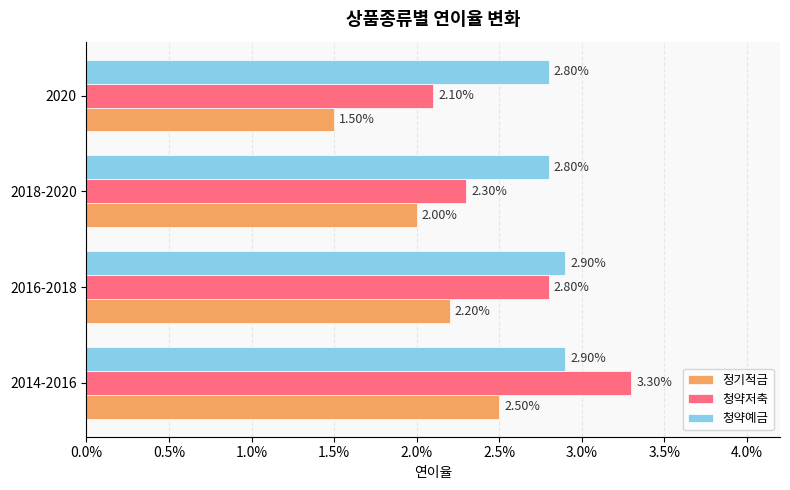

What are all the series names shown in the legend?

정기적금, 청약저축, 청약예금